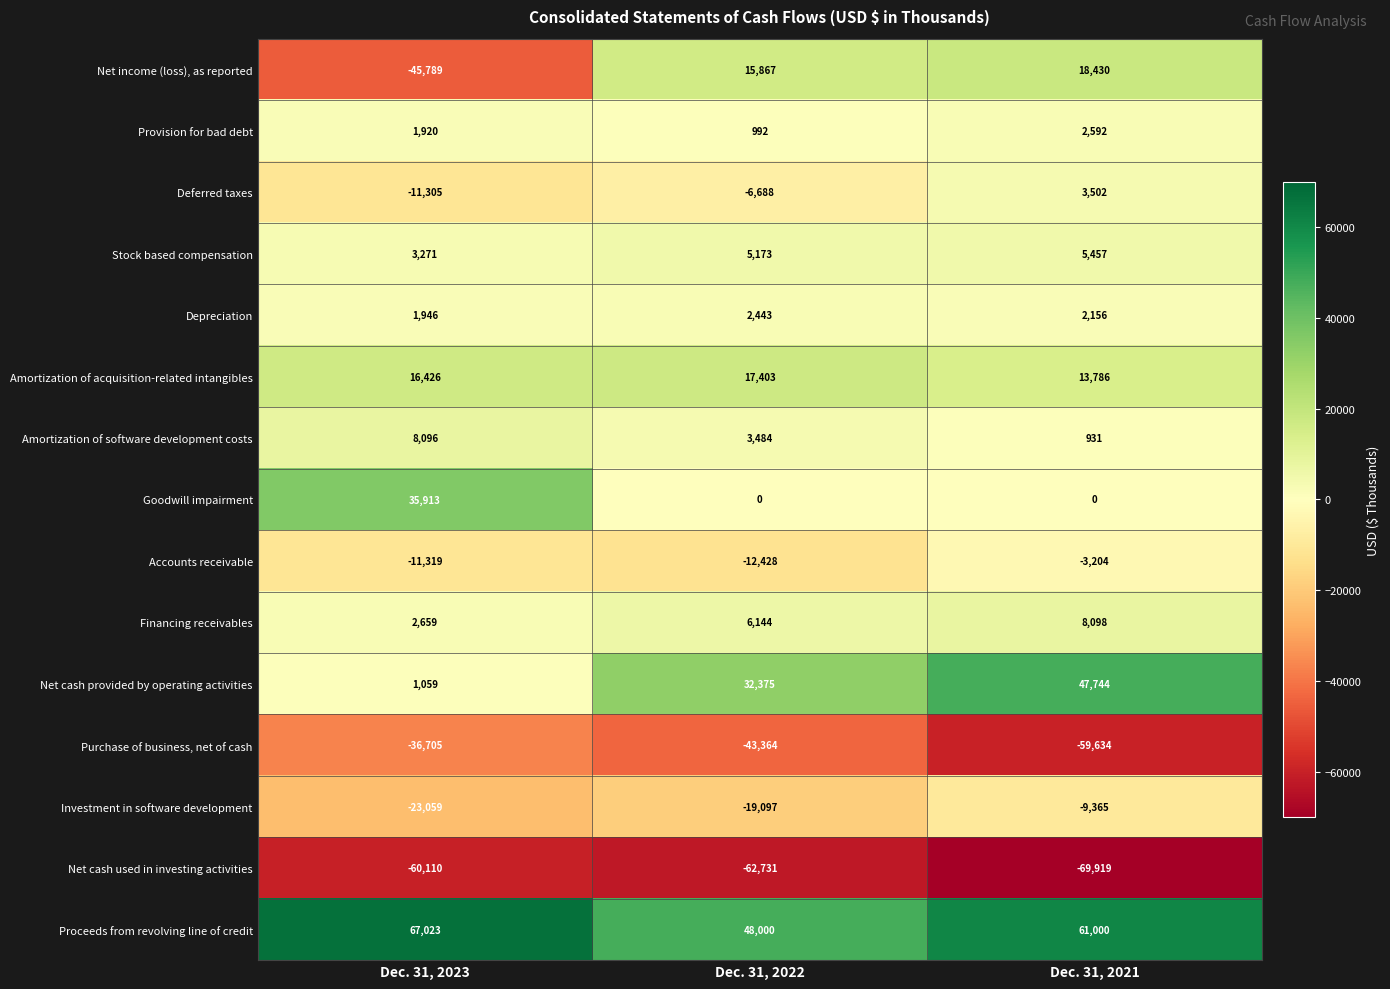

At which label is Net cash provided by operating activities closest to 24401?

Dec. 31, 2022